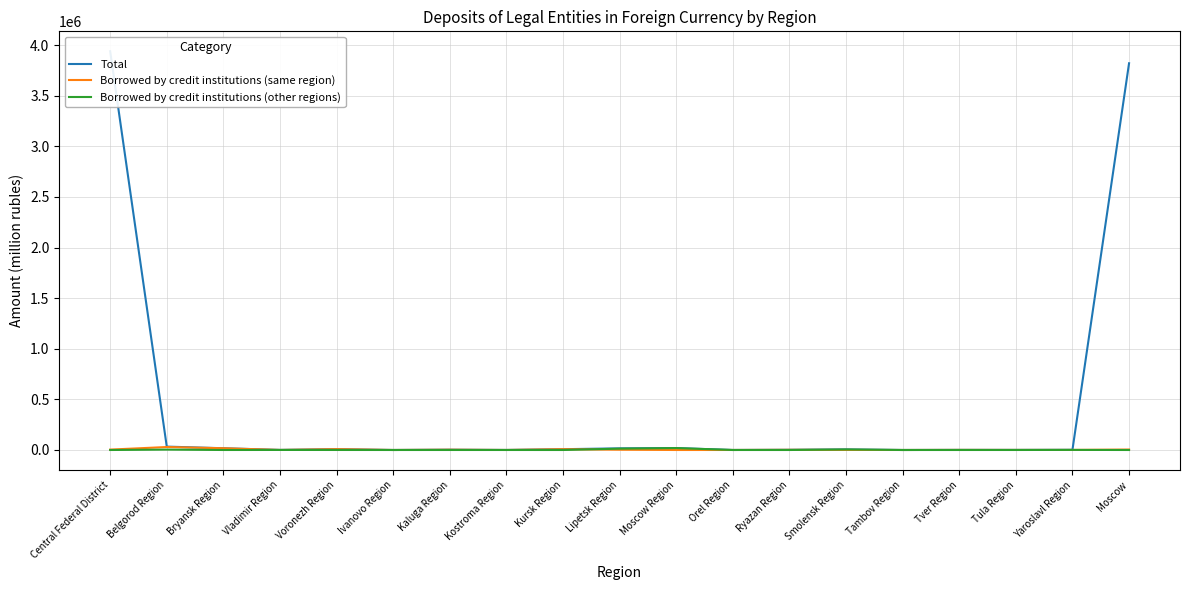

Between Bryansk Region and Kaluga Region, which series saw the biggest shift?

Borrowed by credit institutions (same region)